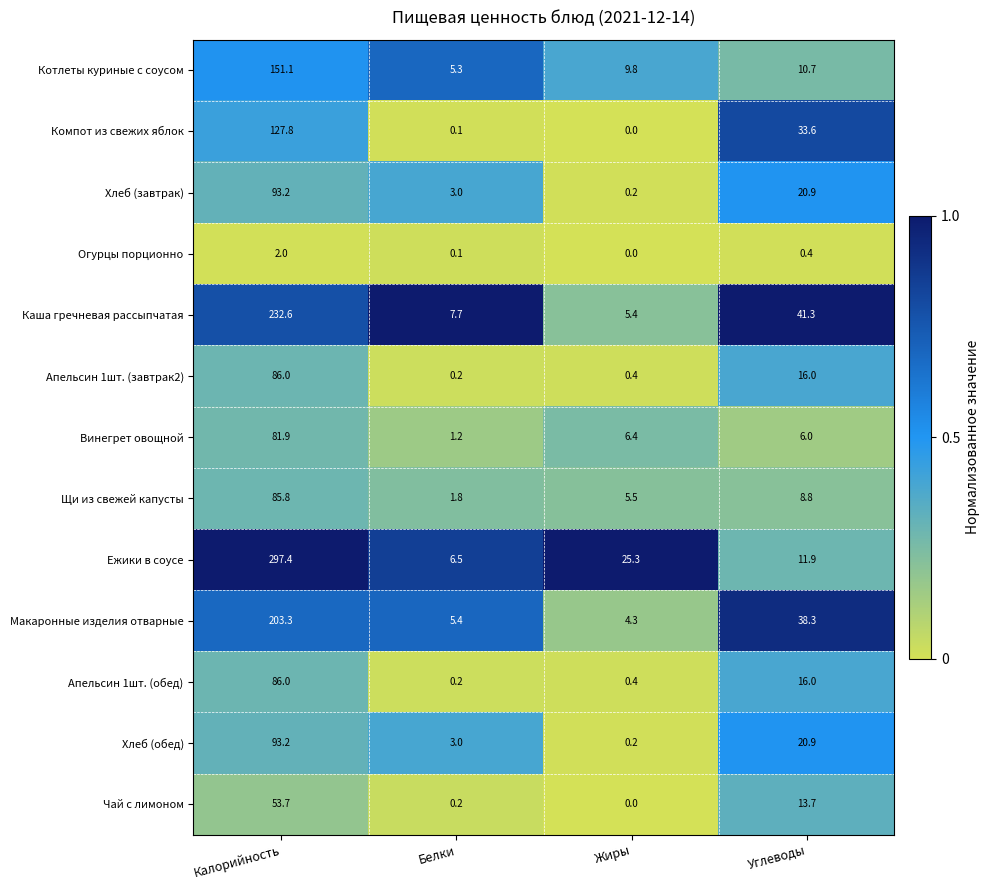

At which label does Винегрет овощной reach its minimum?

Белки